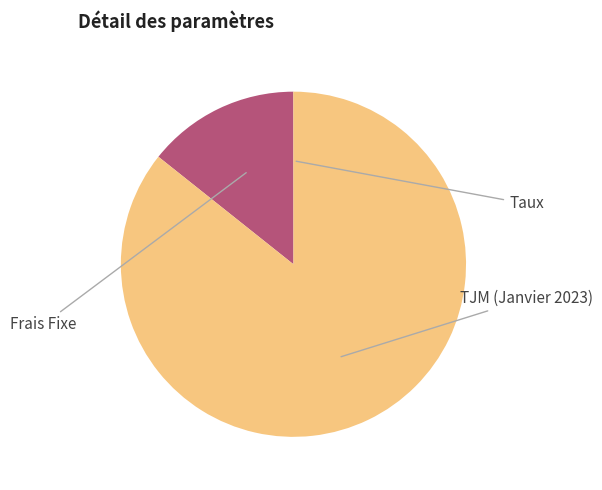

The TJM (Janvier 2023) slice represents 86% of the pie. True or false?

True